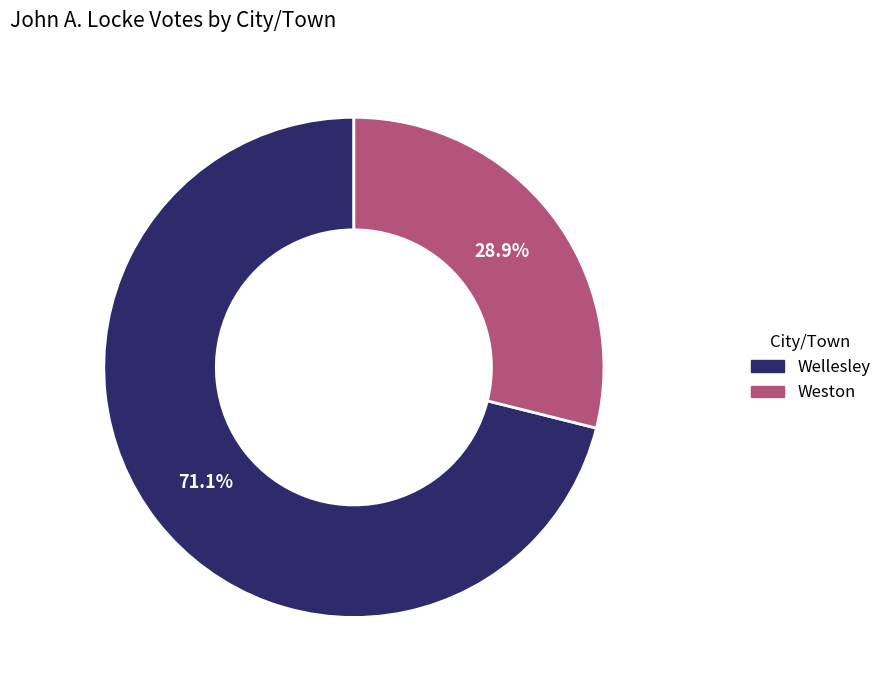

The Weston slice represents 24% of the pie. True or false?

False